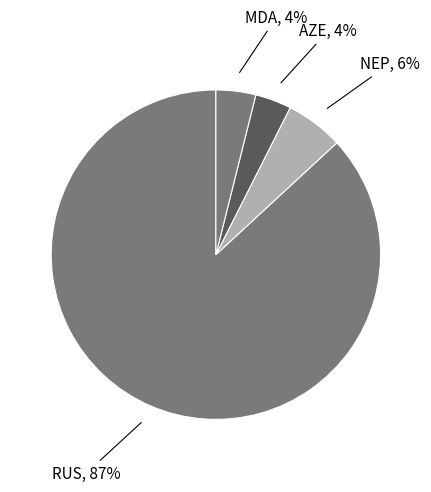

Count the number of slices in the pie.

4